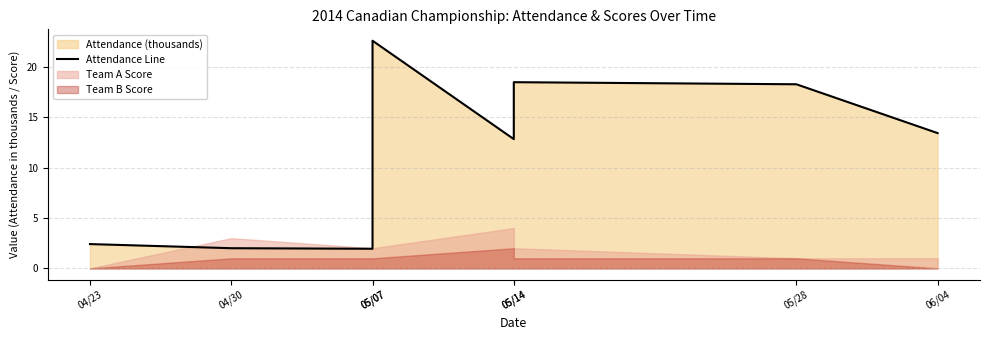

Rank the categories by value from lowest to highest.

05/07, 04/30, 04/23, 05/14, 06/04, 05/28, 05/14, 05/07